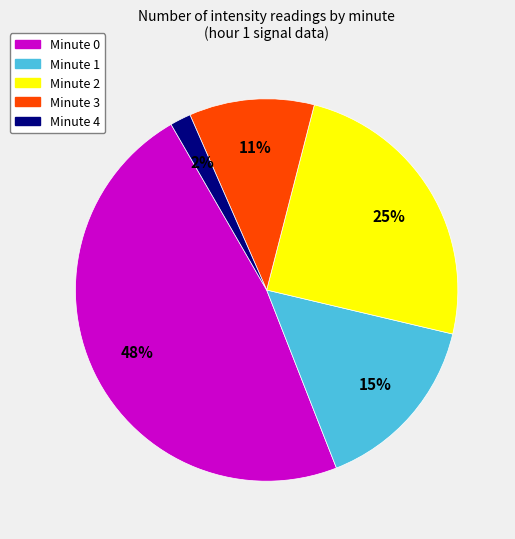

Combined, do Minute 1 and Minute 4 account for over 50%?

No